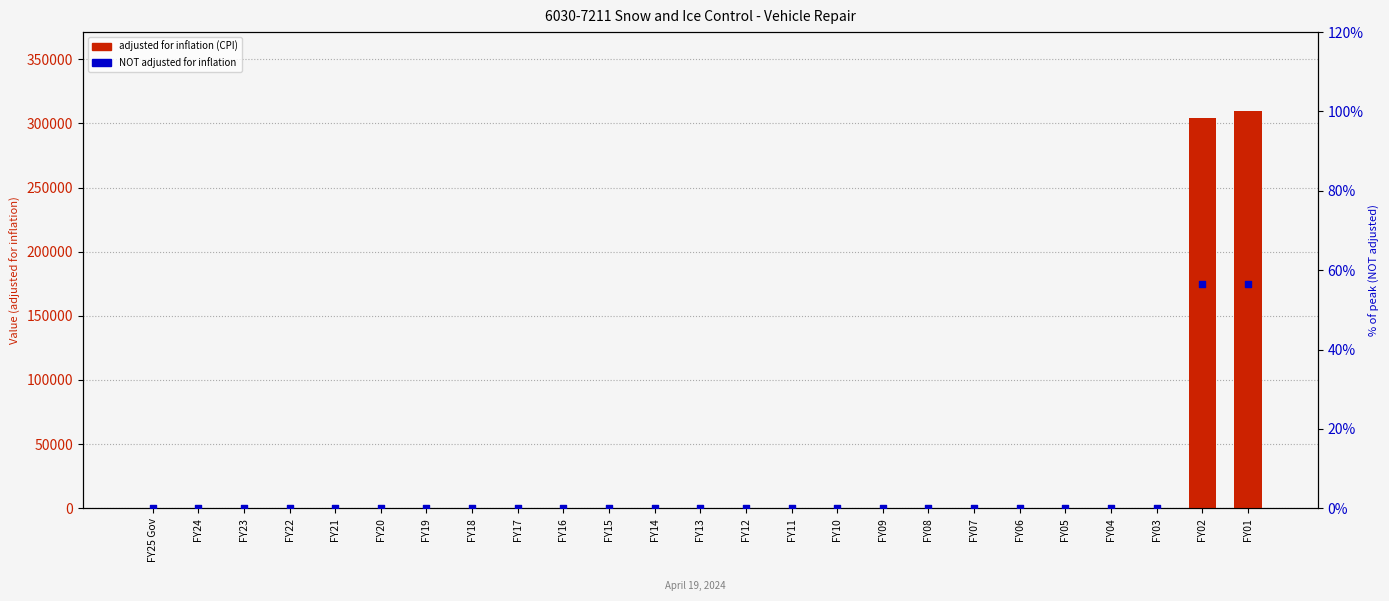

What are all the series names shown in the legend?

adjusted for inflation (CPI), NOT adjusted for inflation